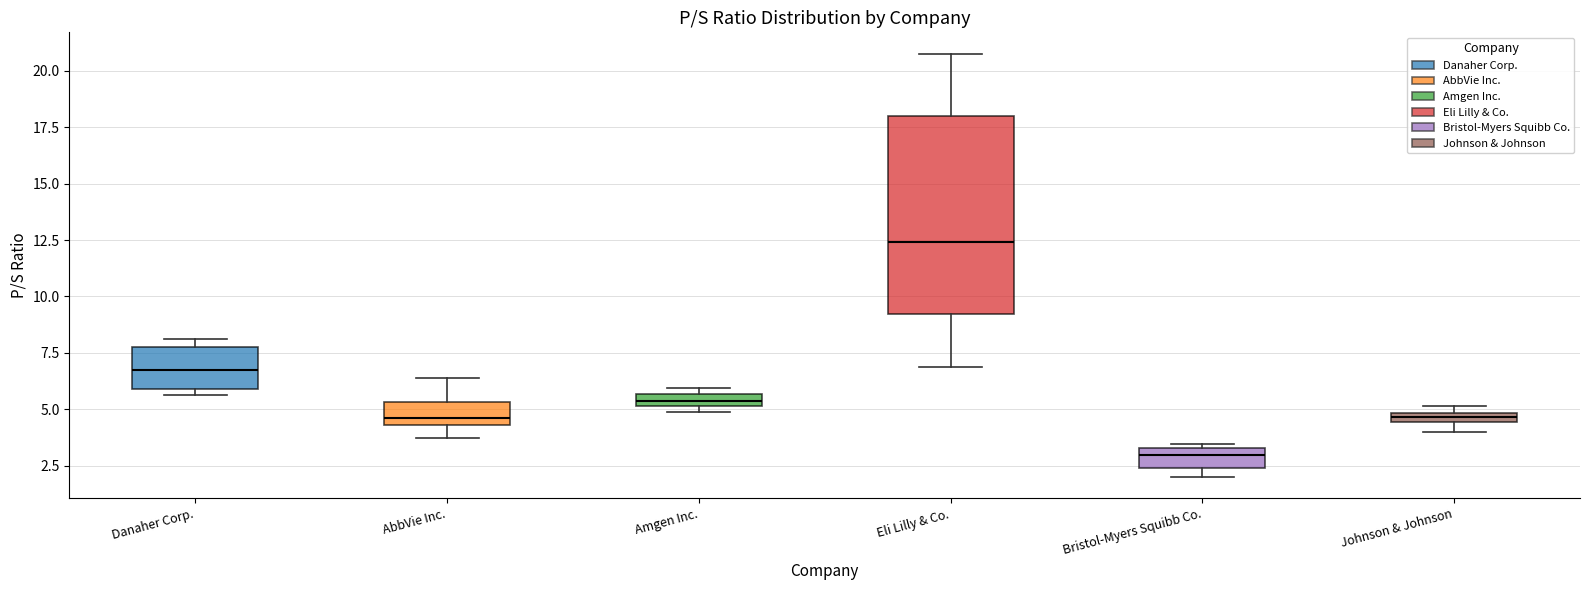

Comparing the boxes themselves (not the whiskers), which one is the tallest?

Eli Lilly & Co.